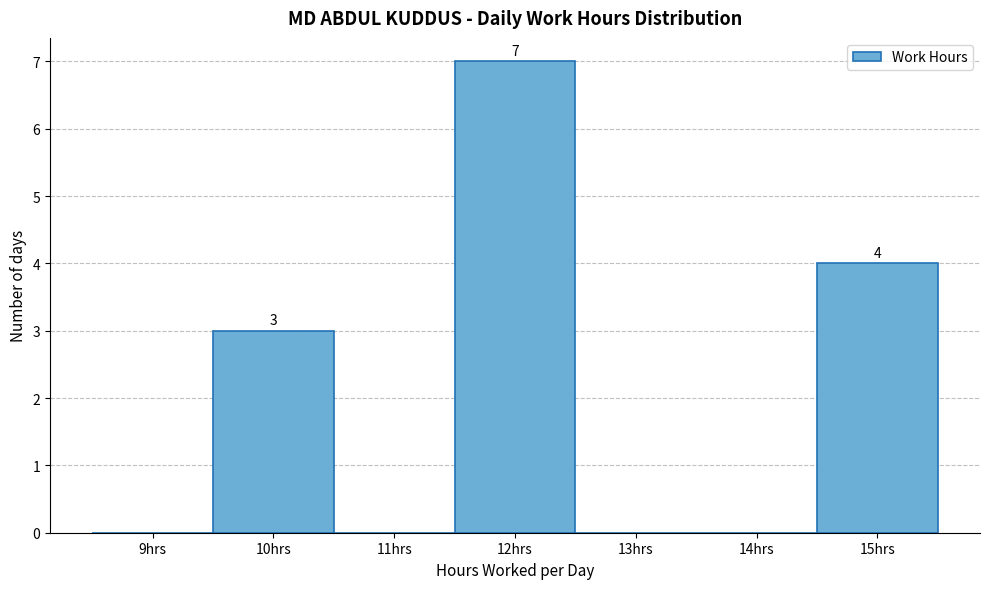

Reading right to left, what are all the values shown in this chart?

15hrs=4	14hrs=0	13hrs=0	12hrs=7	11hrs=0	10hrs=3	9hrs=0